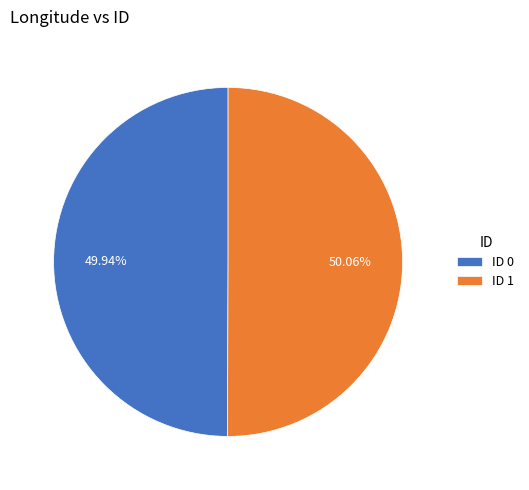

Is the sum of ID 0 and ID 1 greater than half?

Yes